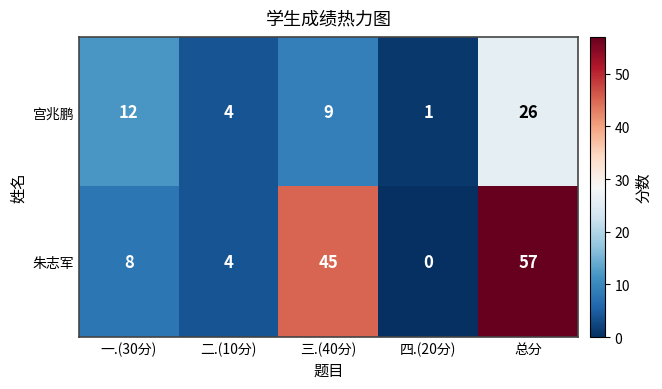

What is the maximum value shown in the chart?

57